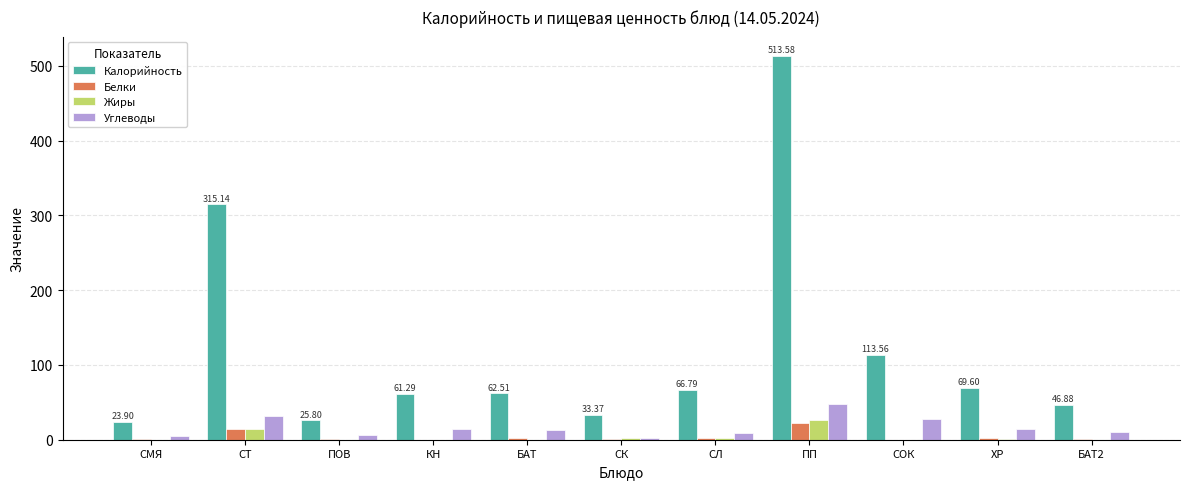

What is the sum of the Белки values at СТ and СМЯ?

15.6